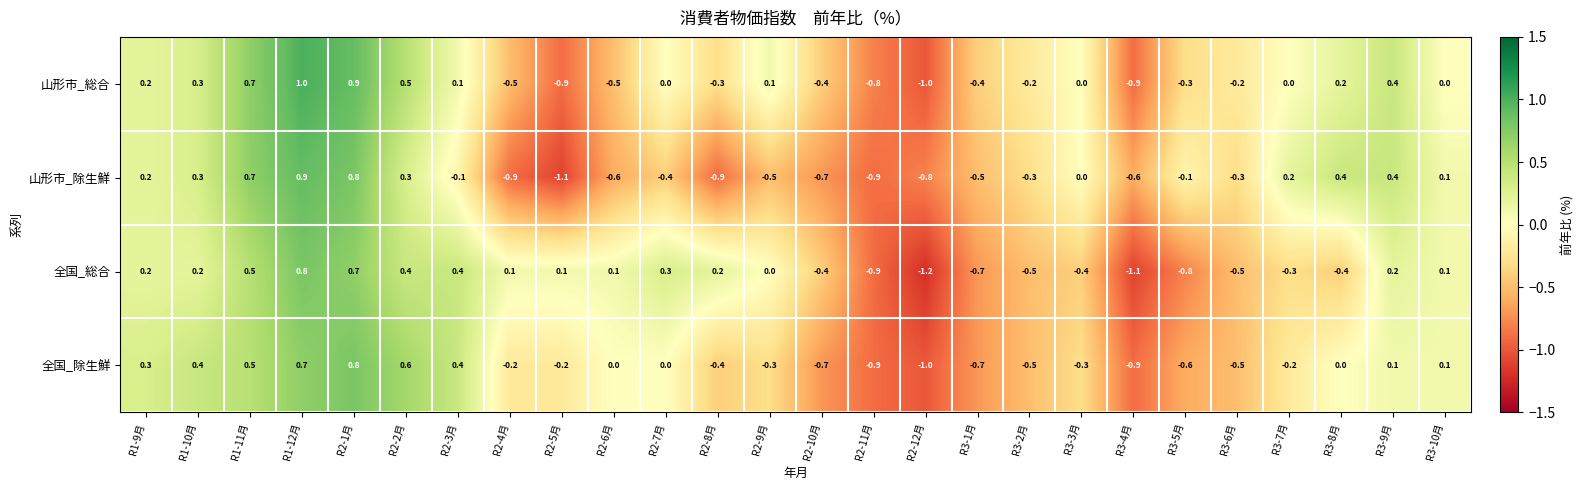

Count the number of categories in the chart.

26